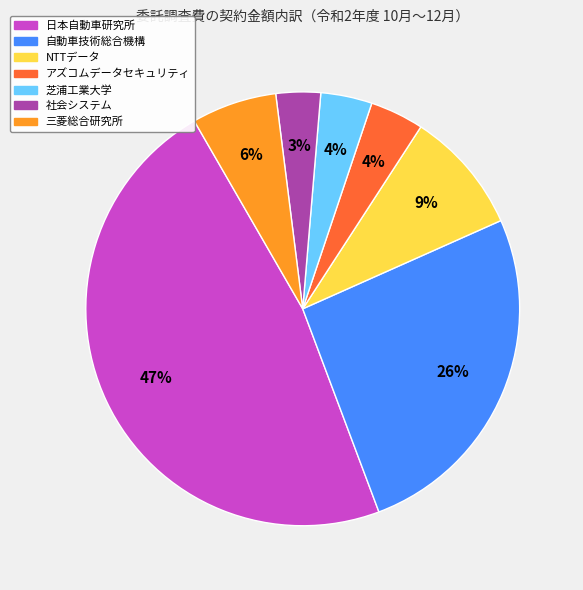

To the nearest percent, what is the average slice percentage?

14%